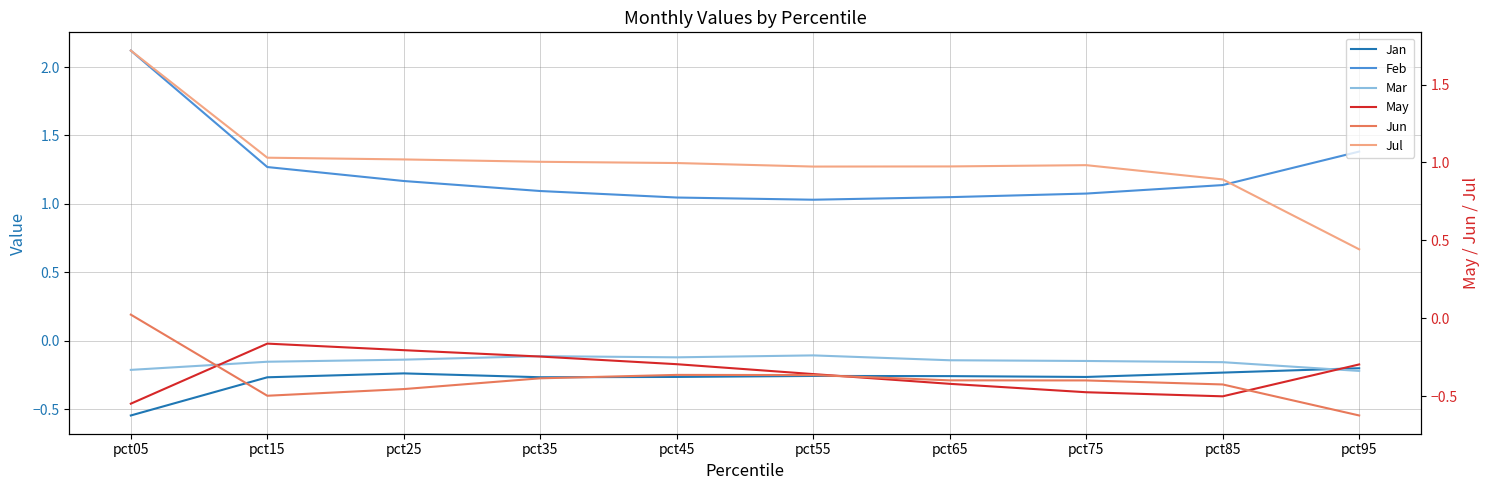

What is the value of the Mar point at the 9th from the left?

-0.2